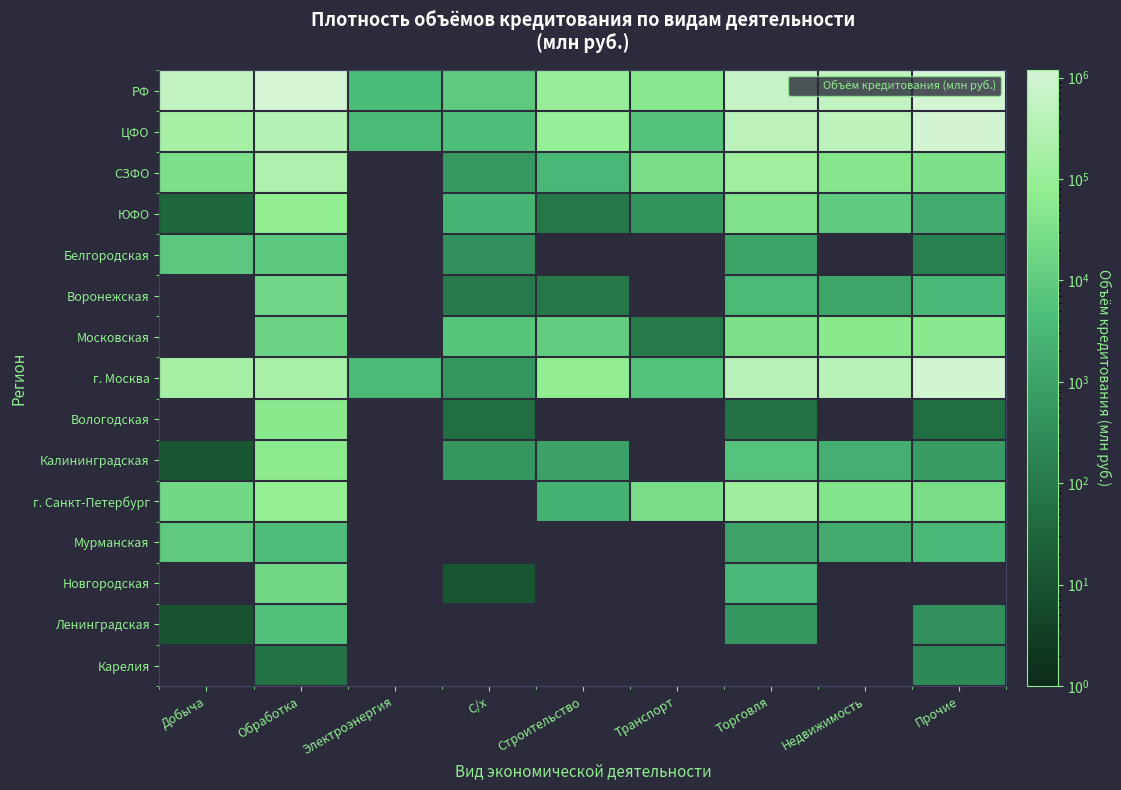

What is the minimum value shown in the chart?

10.0